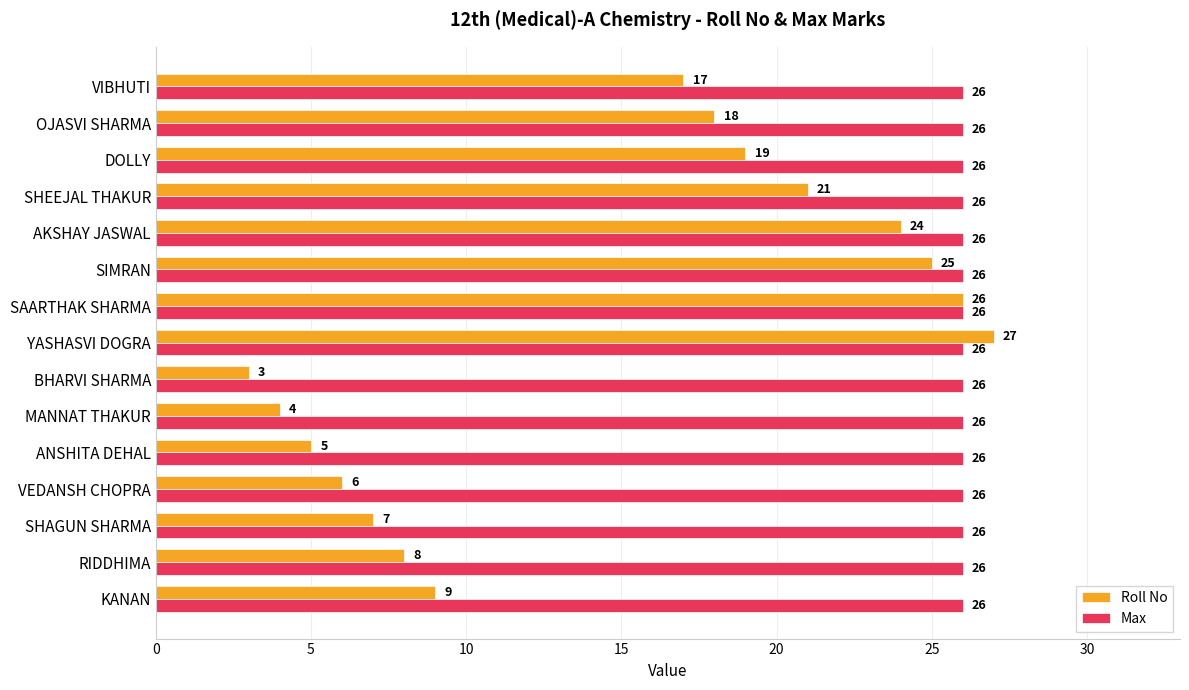

True or false: Max has a value of 18 at AKSHAY JASWAL.

False